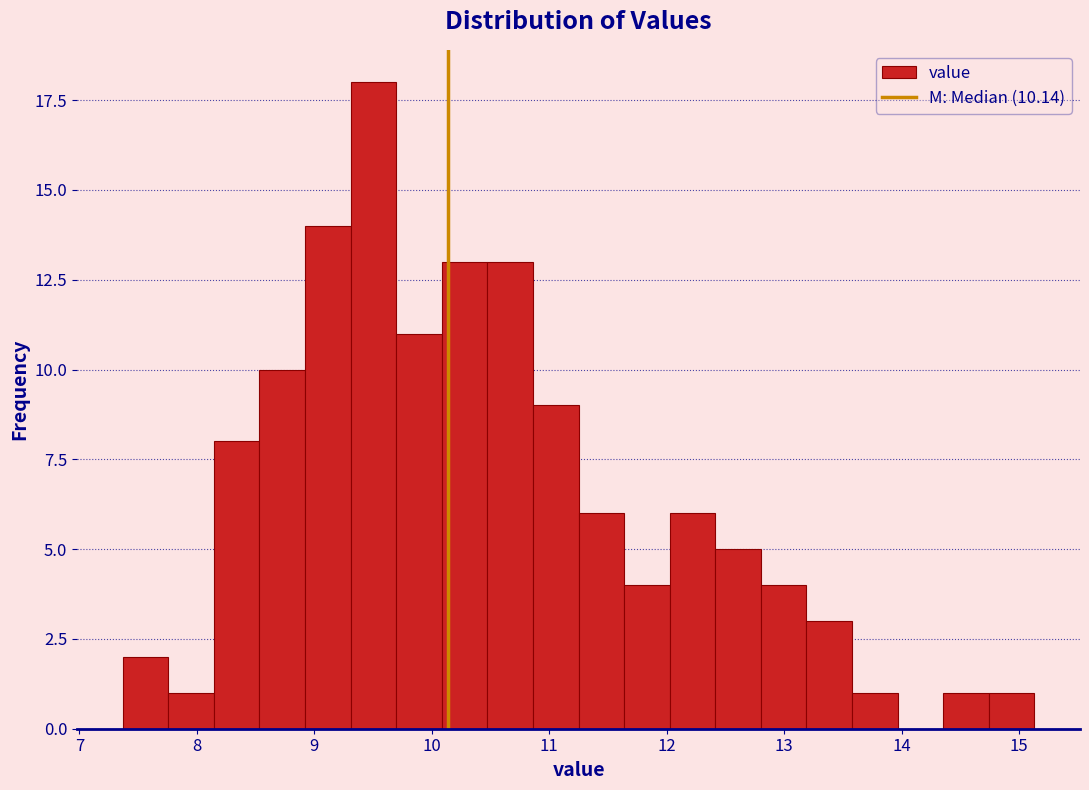

Read against the x-axis, roughly where is the centre of the tallest bar?

9.5